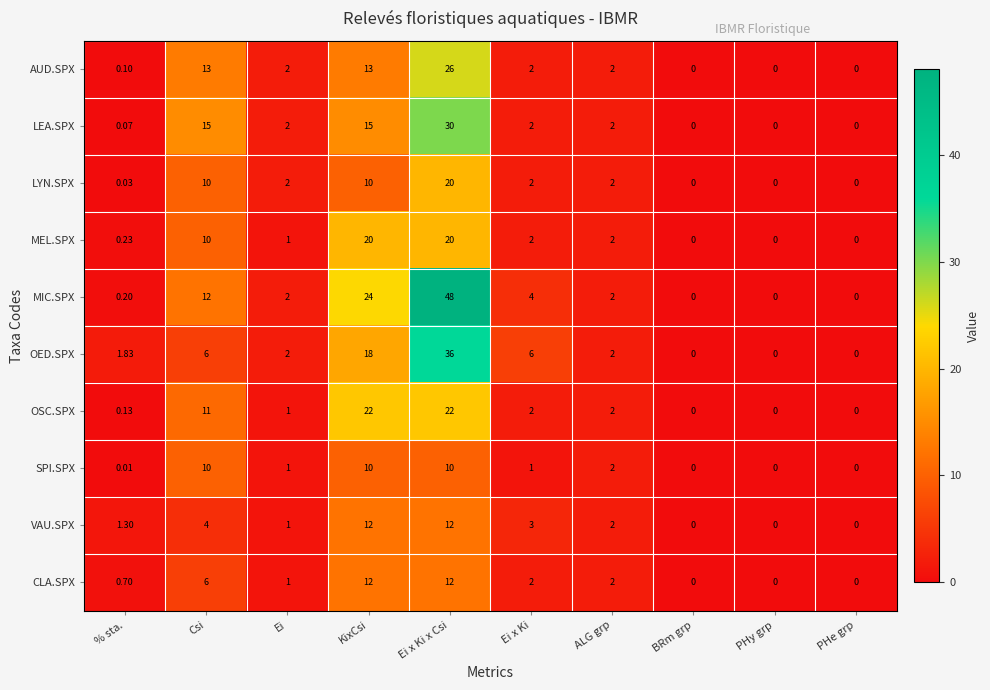

What is the greatest value displayed?

48.0